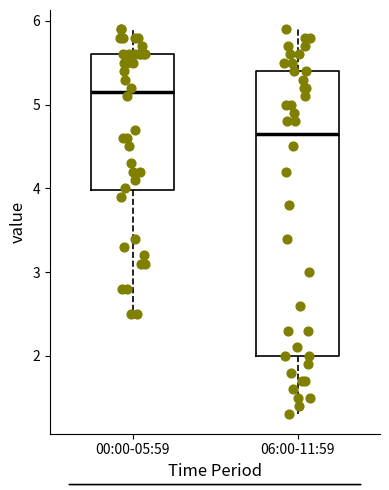

Where is the upper edge of the box for 00:00-05:59 on the y-axis? The values are not printed on the chart, so give them approximately, as read against the axis.

5.6